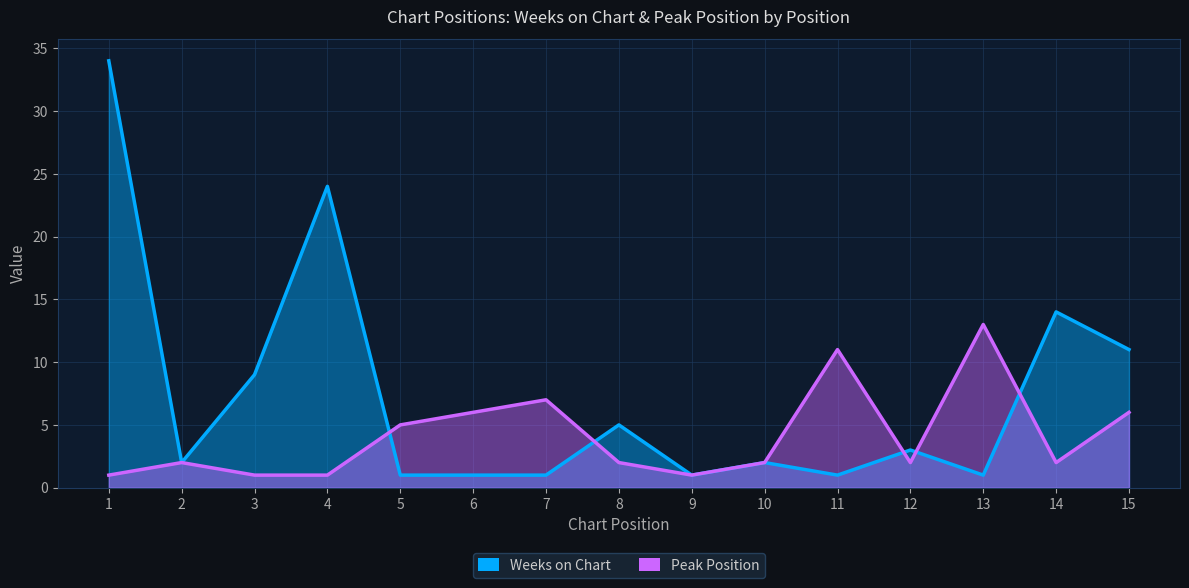

Does the chart display data point markers on the line(s)?

No